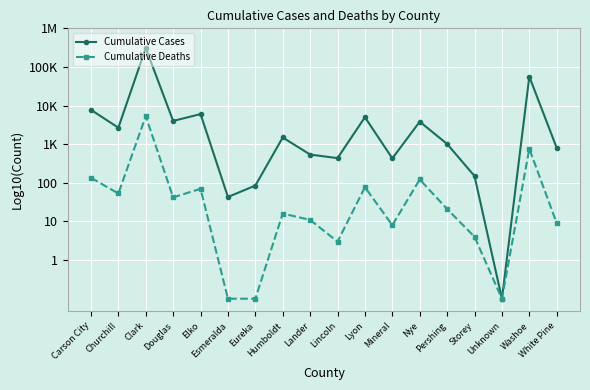

Is this an area chart (filled region under the line)?

No